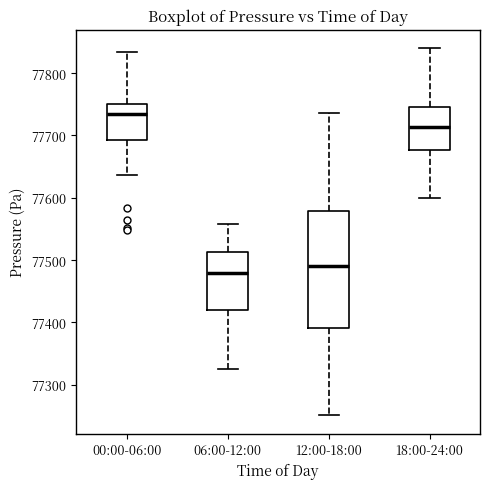

Reading left to right, read every box against the y-axis: the position of its median line, the range the box covers, and the ends of its whiskers. The values are not printed on the chart, so give them approximately, as read against the axis.

00:00-06:00: median 77730, box 77690 to 77750, whiskers 77640 to 77830
06:00-12:00: median 77480, box 77420 to 77510, whiskers 77330 to 77560
12:00-18:00: median 77490, box 77390 to 77580, whiskers 77250 to 77740
18:00-24:00: median 77710, box 77680 to 77750, whiskers 77600 to 77840